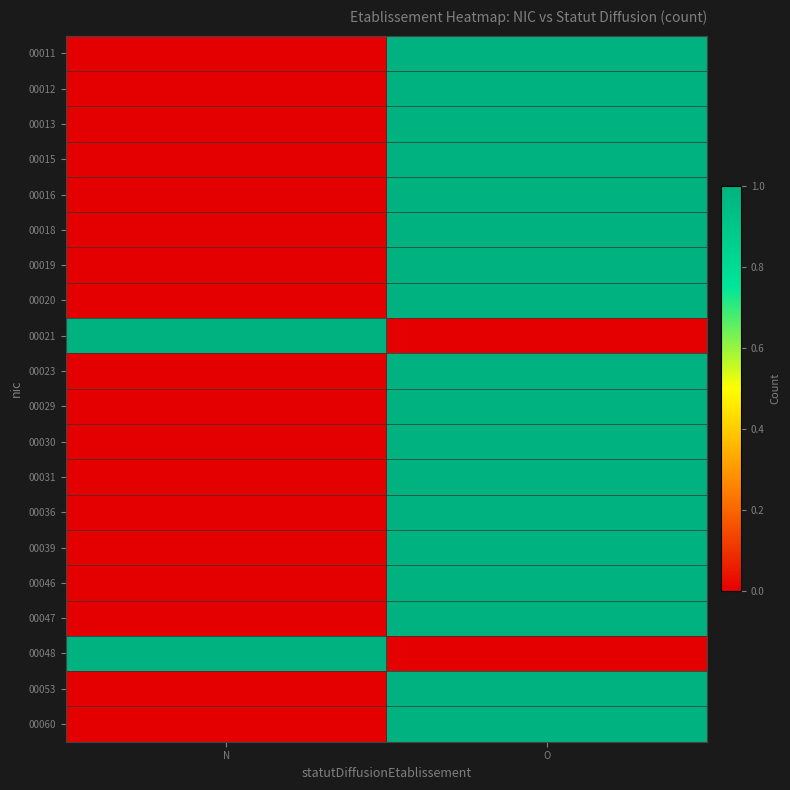

Between O and N, which is larger?

O